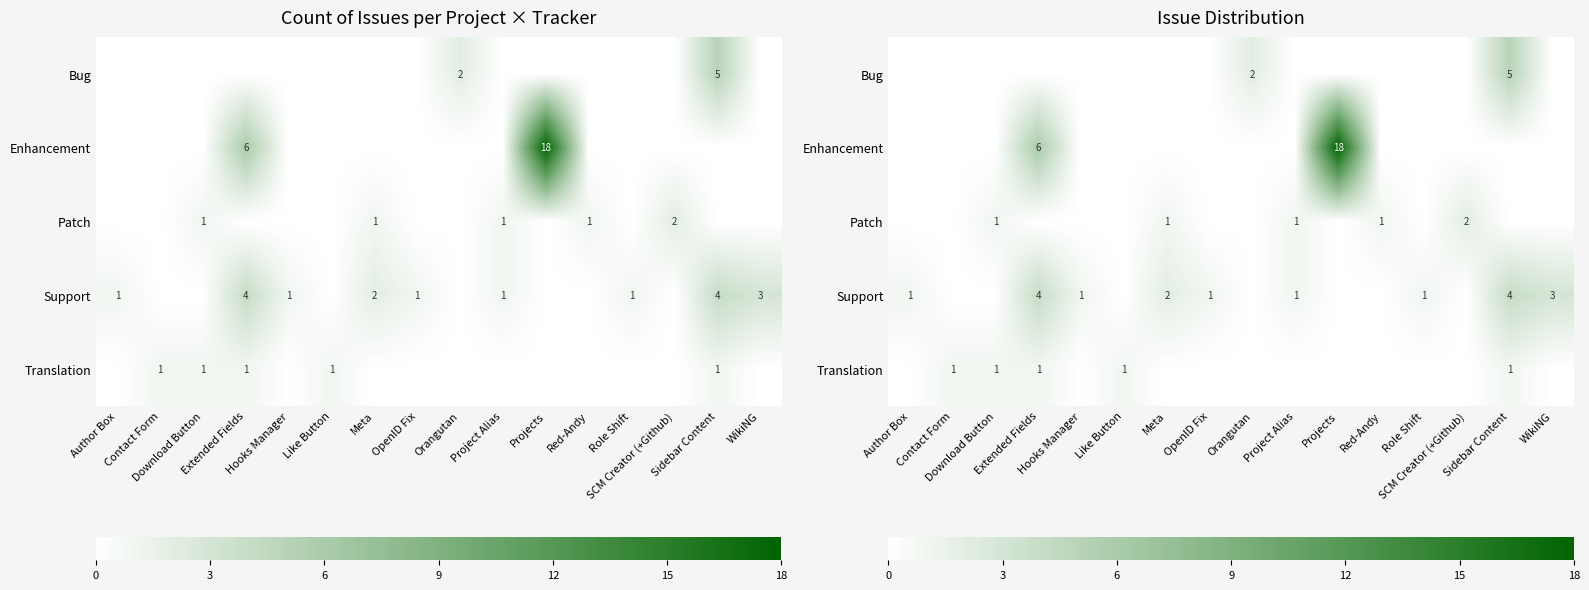

Where is Support nearest to the value 2?

Meta